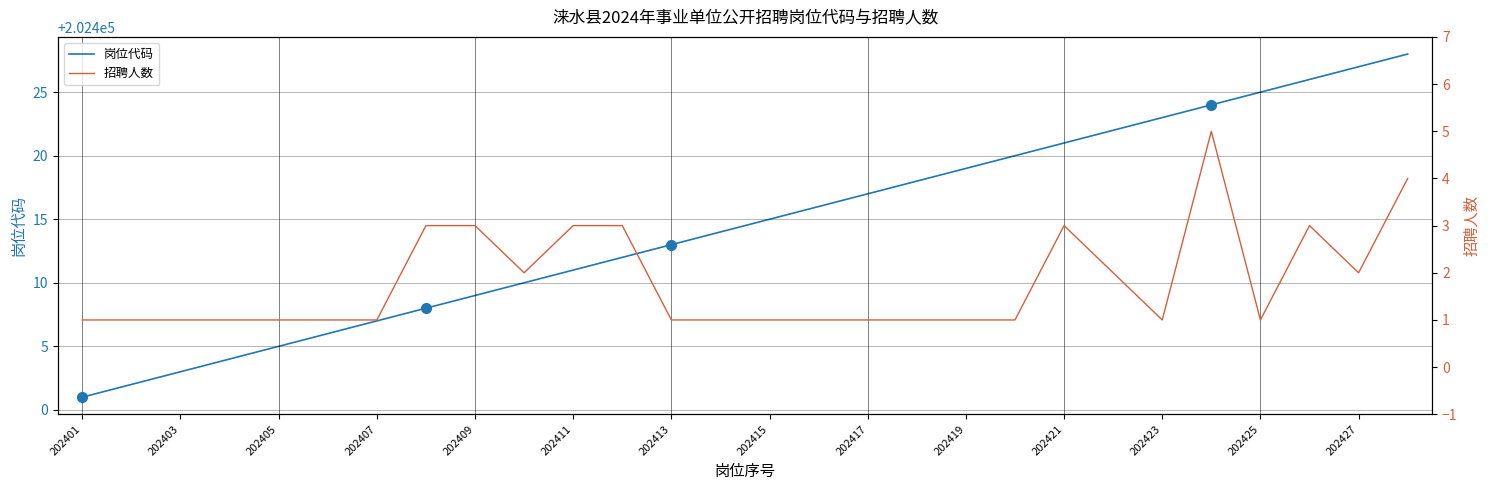

How many series are shown in this chart?

2